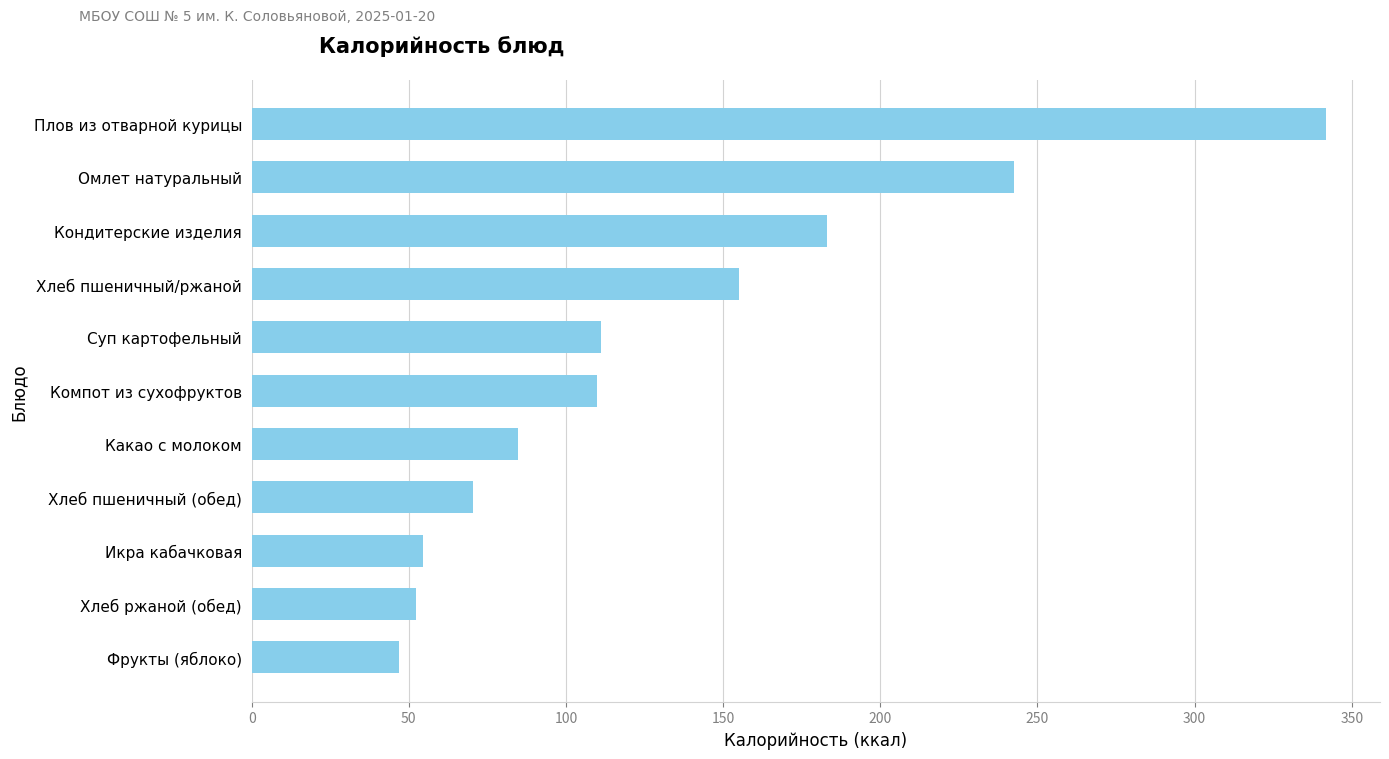

What is the smallest value displayed?

47.0